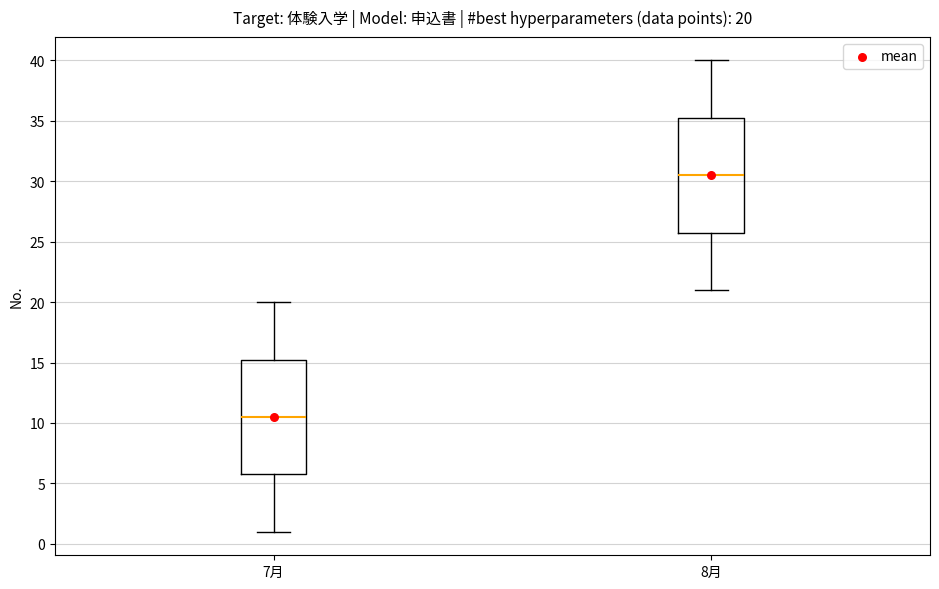

Which box's median line is the highest?

8月